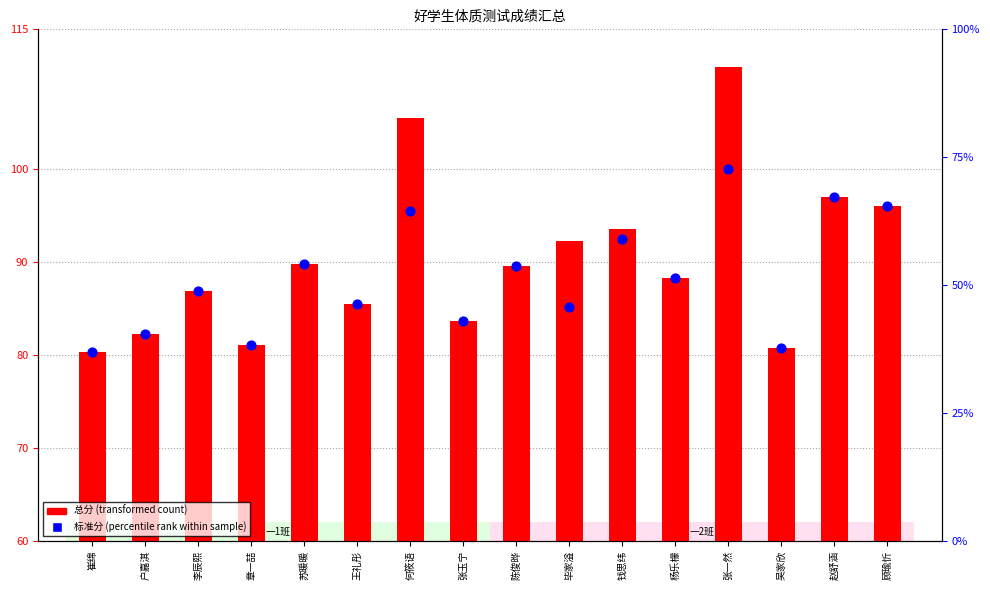

Which series contains the lowest Y value?

标准分(百分位)